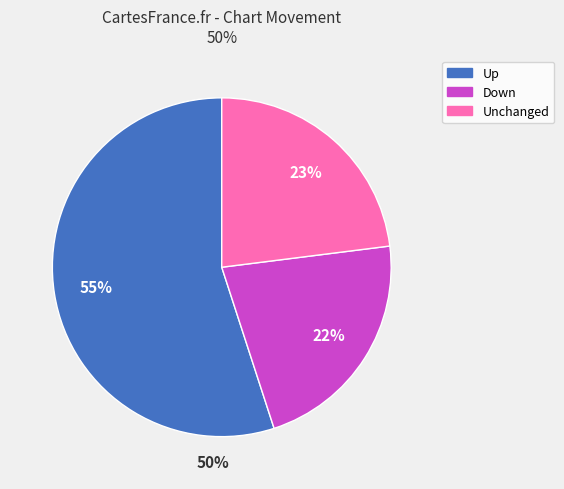

Which category has the biggest portion of the pie?

up